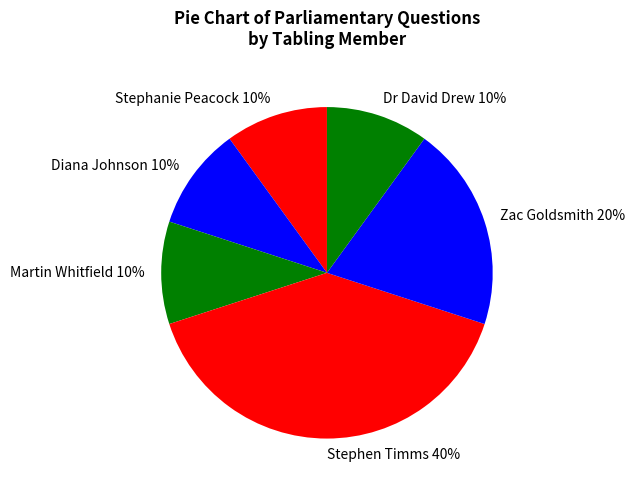

What percentage is the Martin Whitfield slice, to the nearest percent?

10%